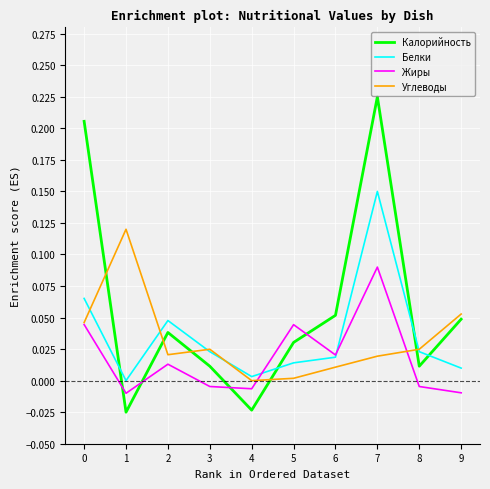

Is it true that Углеводы equals 0.0 at 7?

True